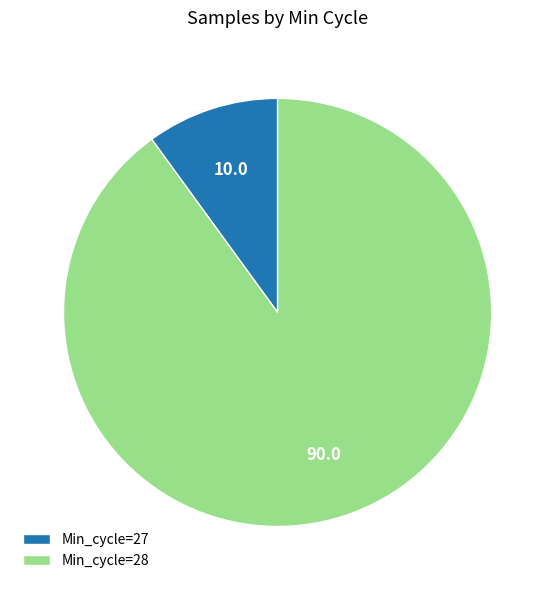

Approximately how many times larger is the value at Min_cycle=28 compared to Min_cycle=27?

9.0